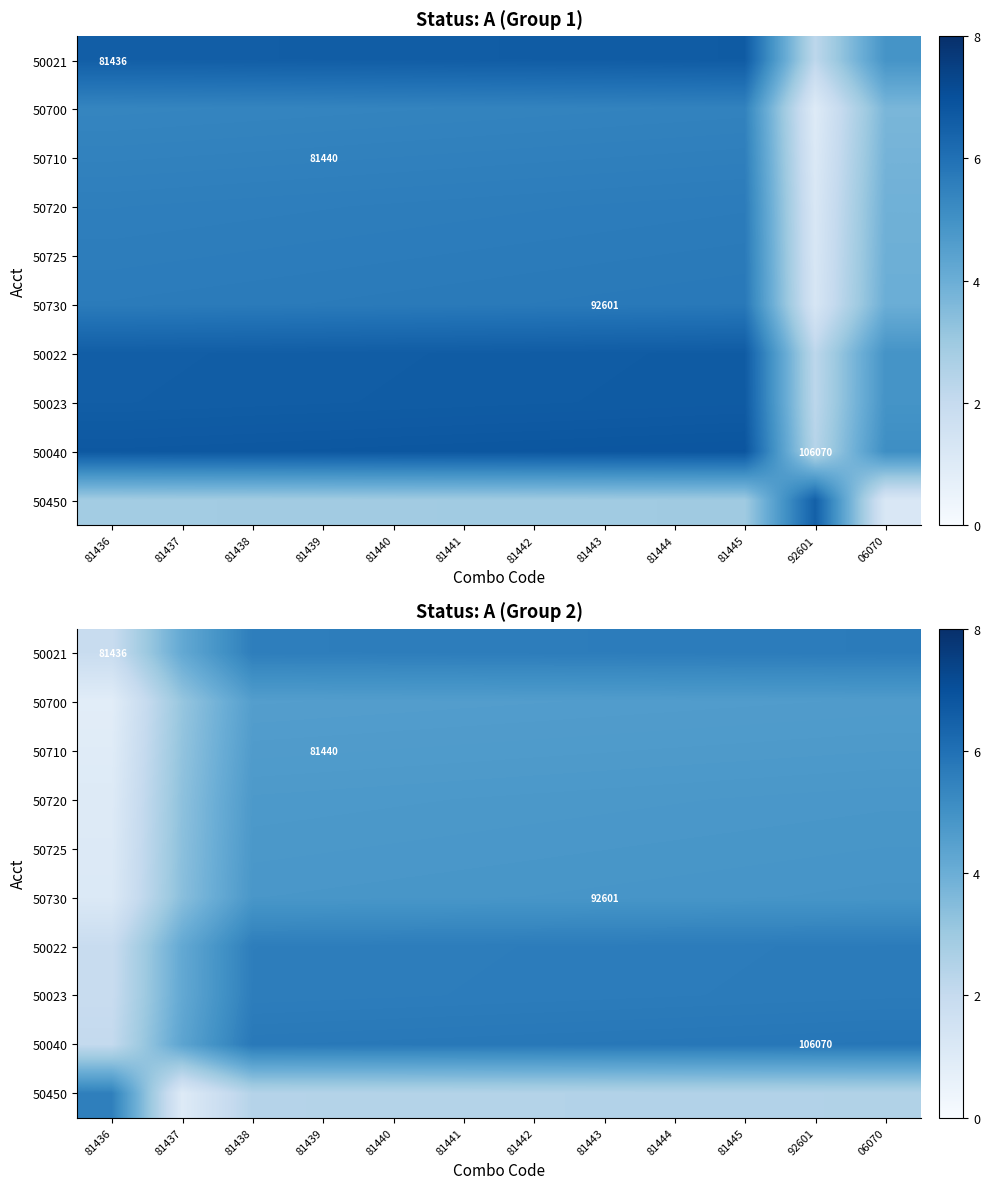

How many categories are shown in the chart?

12